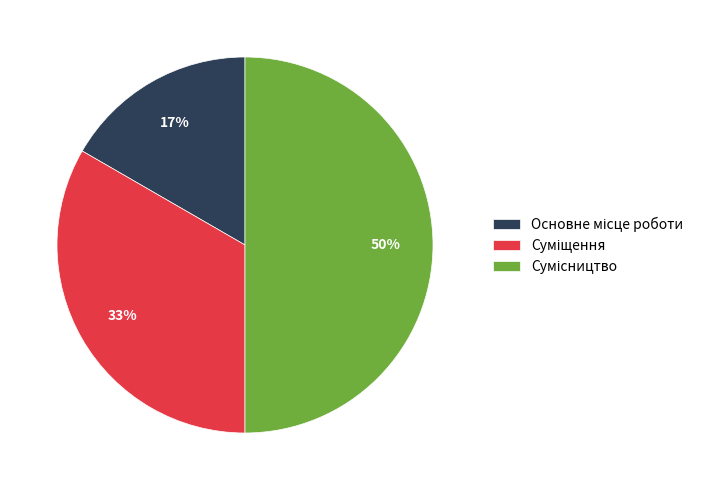

To the nearest percent, what is the average slice percentage?

33%